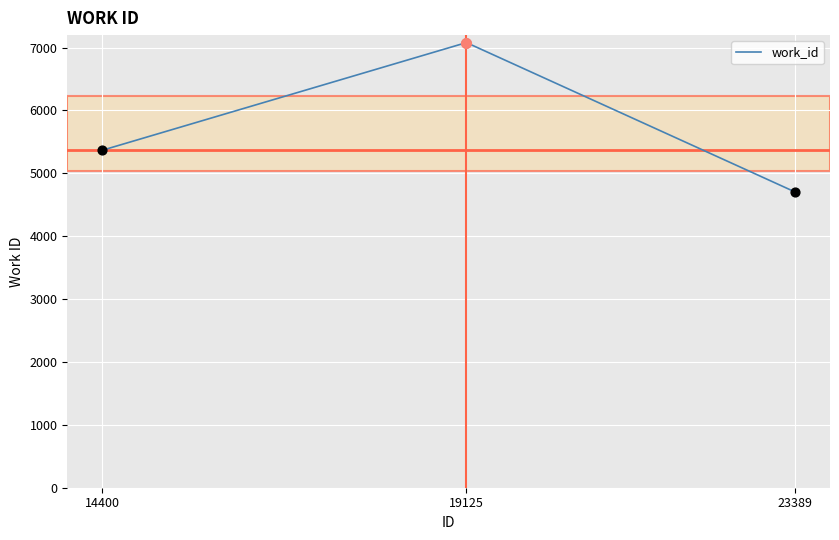

What is the ratio of the value at 14400 to the value at 23389?

1.1